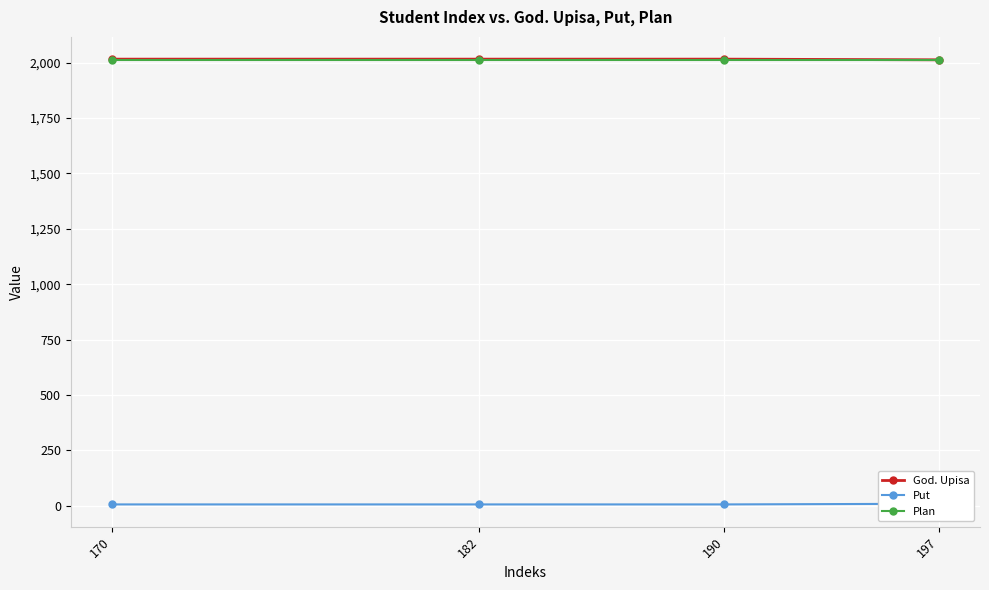

Is the value of Put at 170 greater than the value of Plan at 197?

No